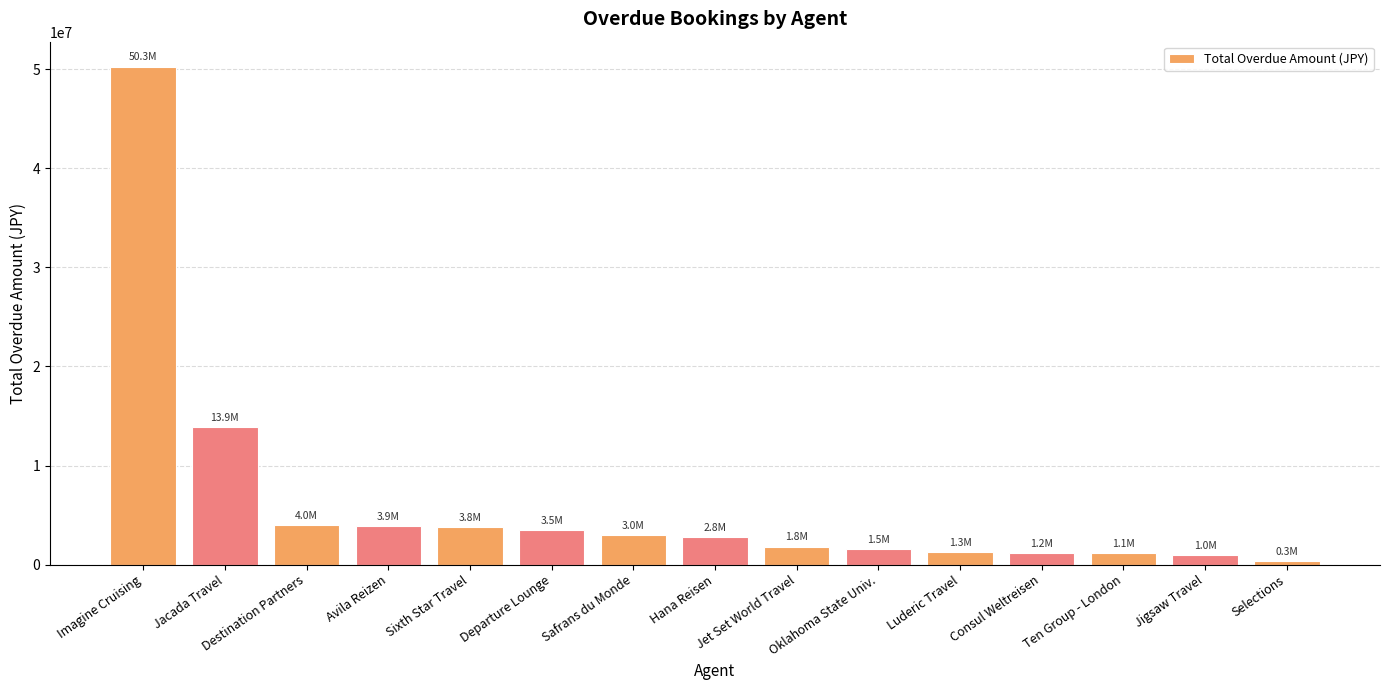

What is the minimum value shown in the chart?

340300.0